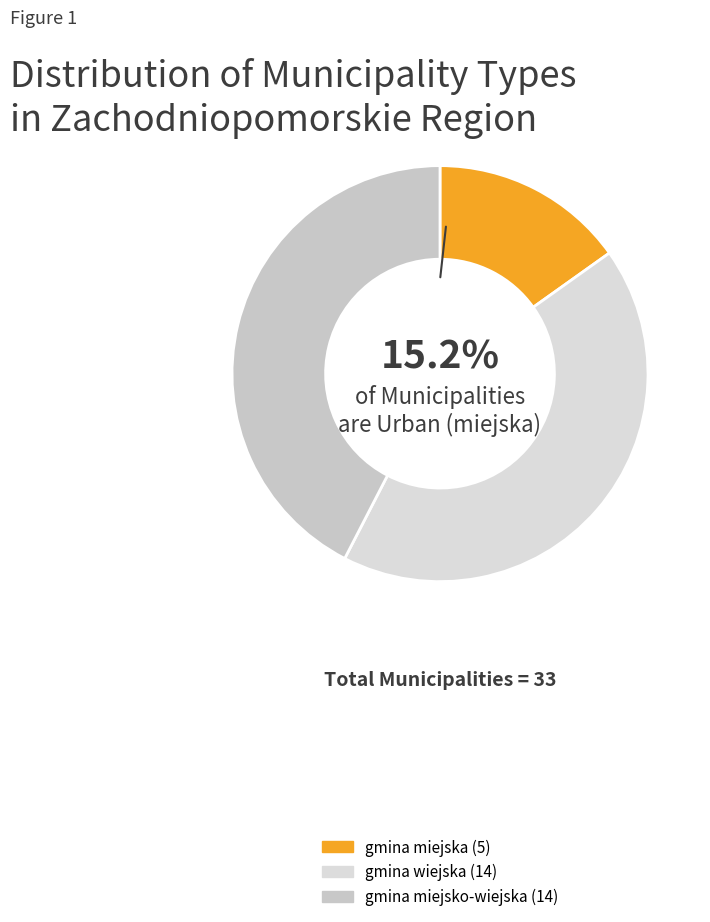

How many segments does this pie chart have?

3